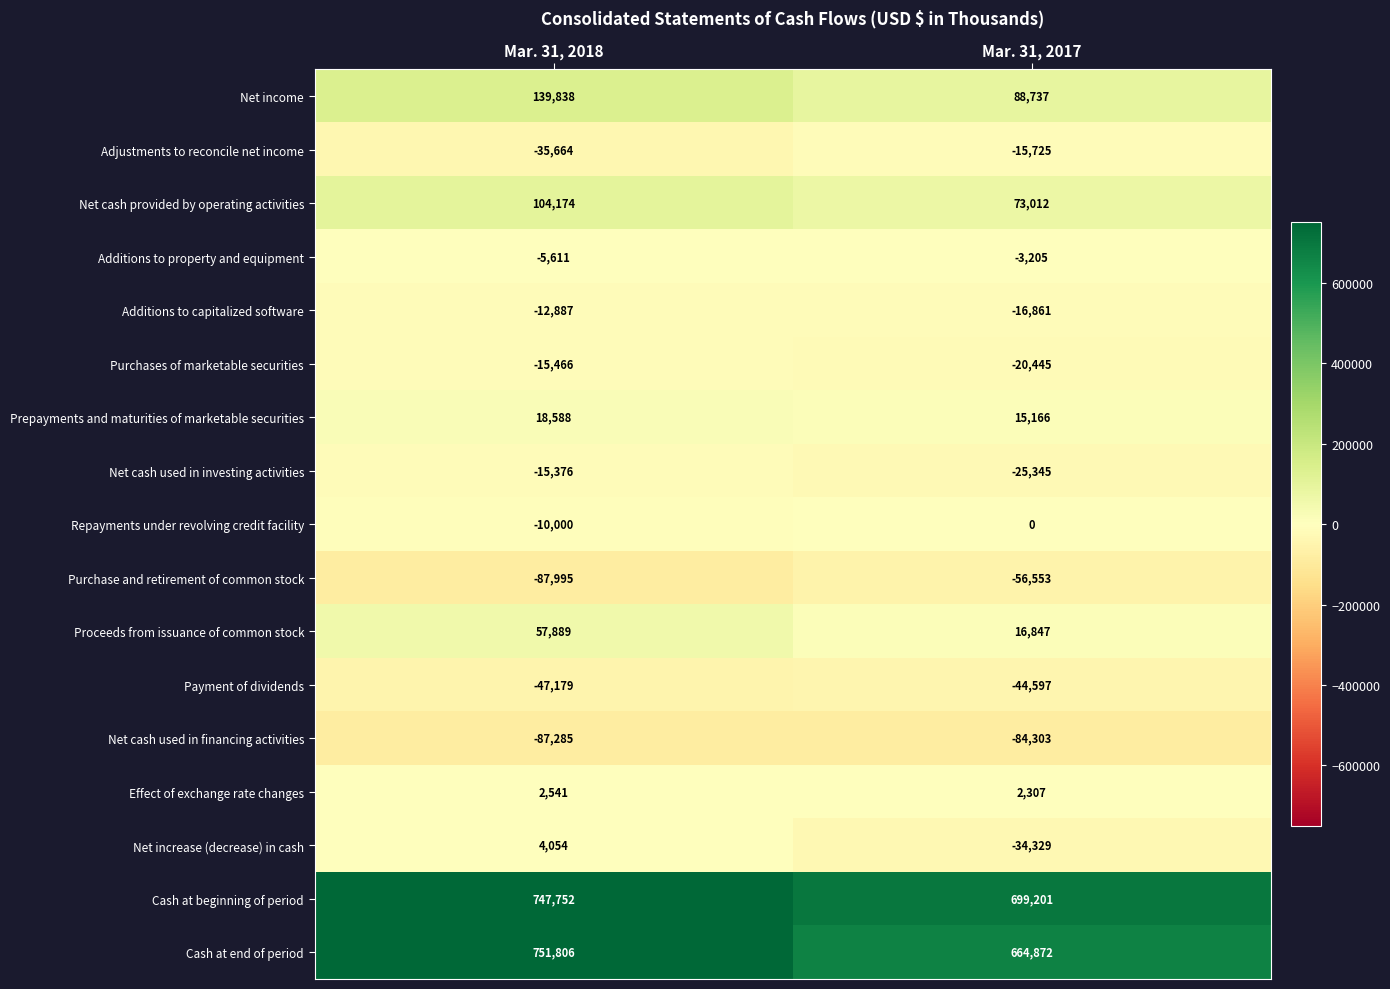

What is the total value across all series at Mar. 31, 2017?

1258779